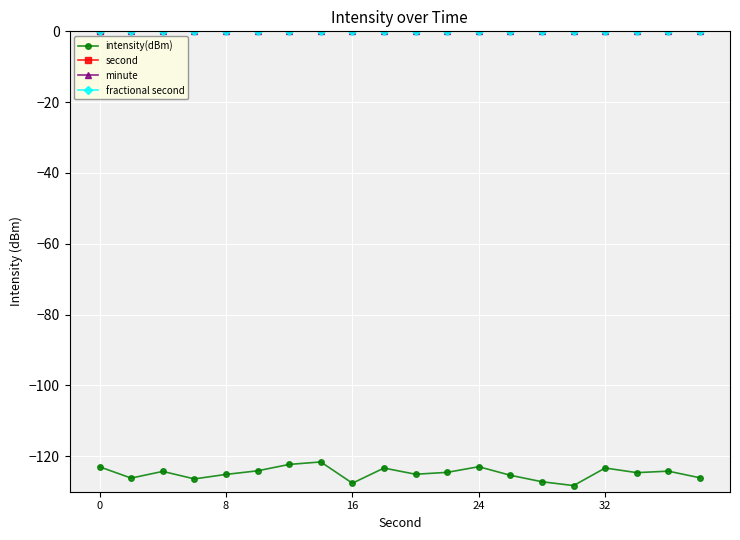

The minute series shows 0.0 at 15. True or false?

True